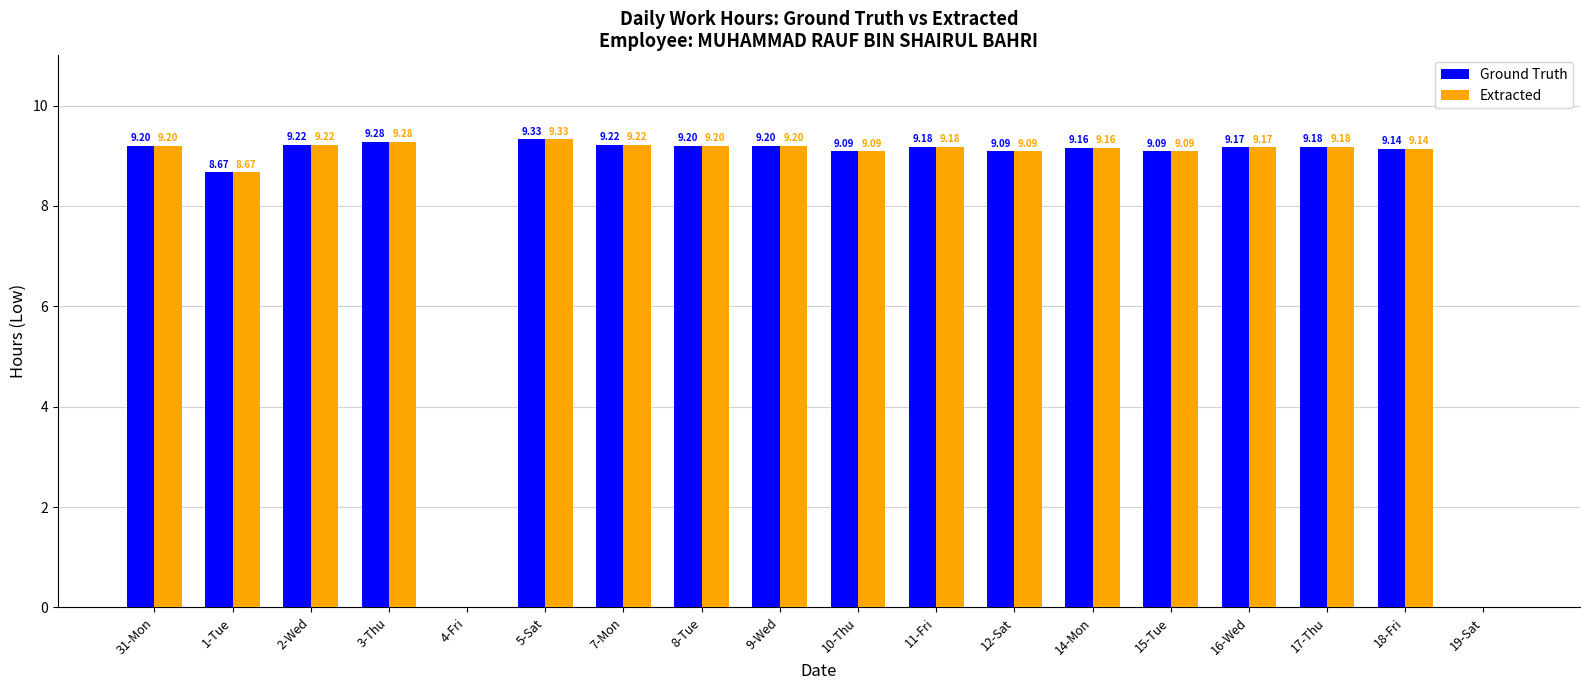

Is the value of Extracted at 18-Fri greater than the value of Ground Truth at 14-Mon?

No